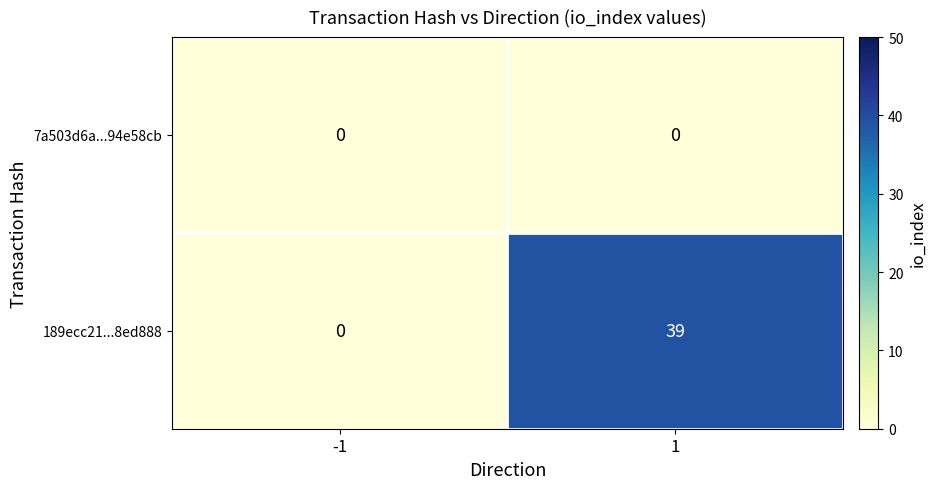

What is the maximum value shown in the chart?

39